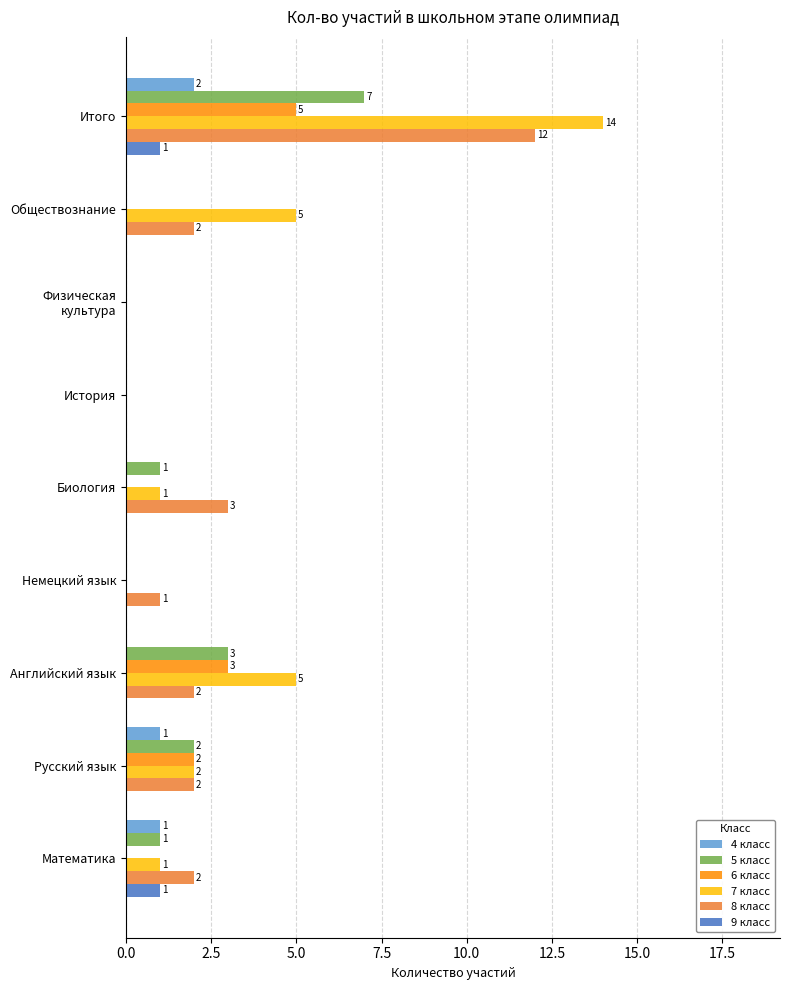

True or false: 9 класс has a value of 0 at Обществознание.

True